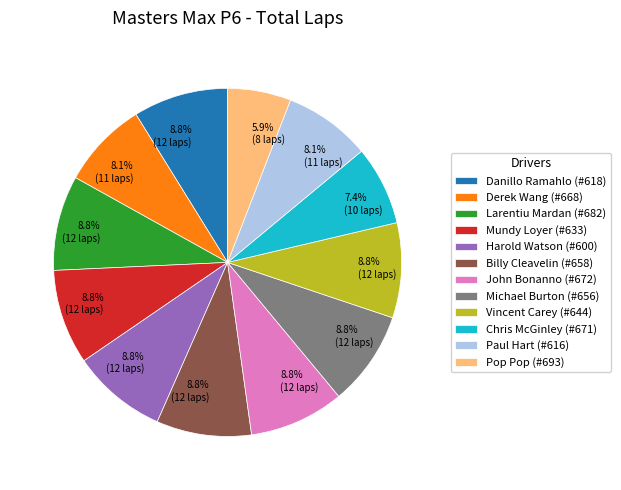

Is there any slice that represents more than half of the pie?

No